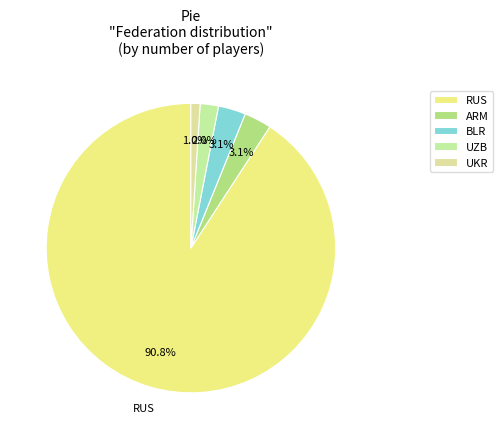

The UKR slice represents 1% of the pie. True or false?

True